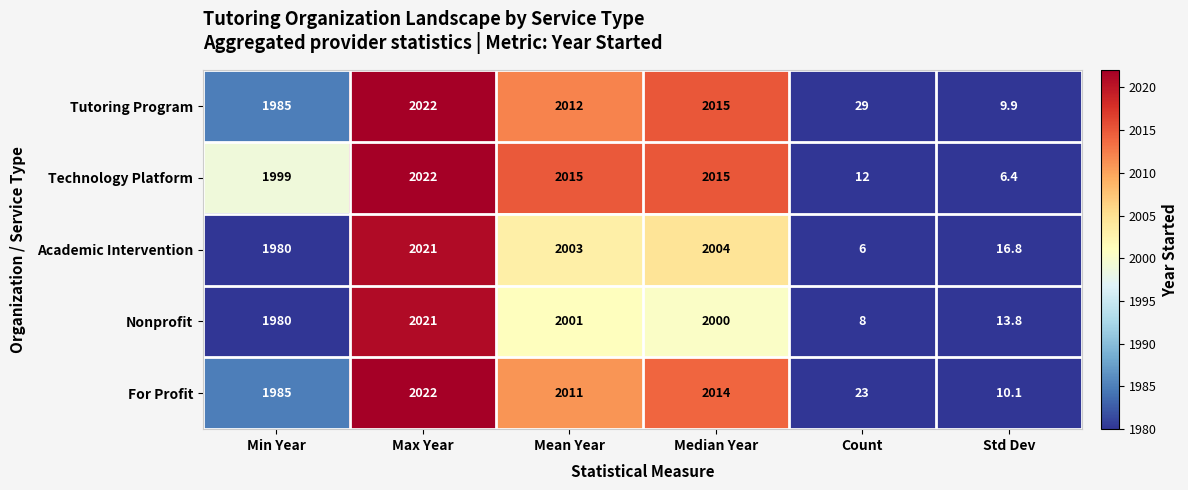

How many series are shown in this chart?

5